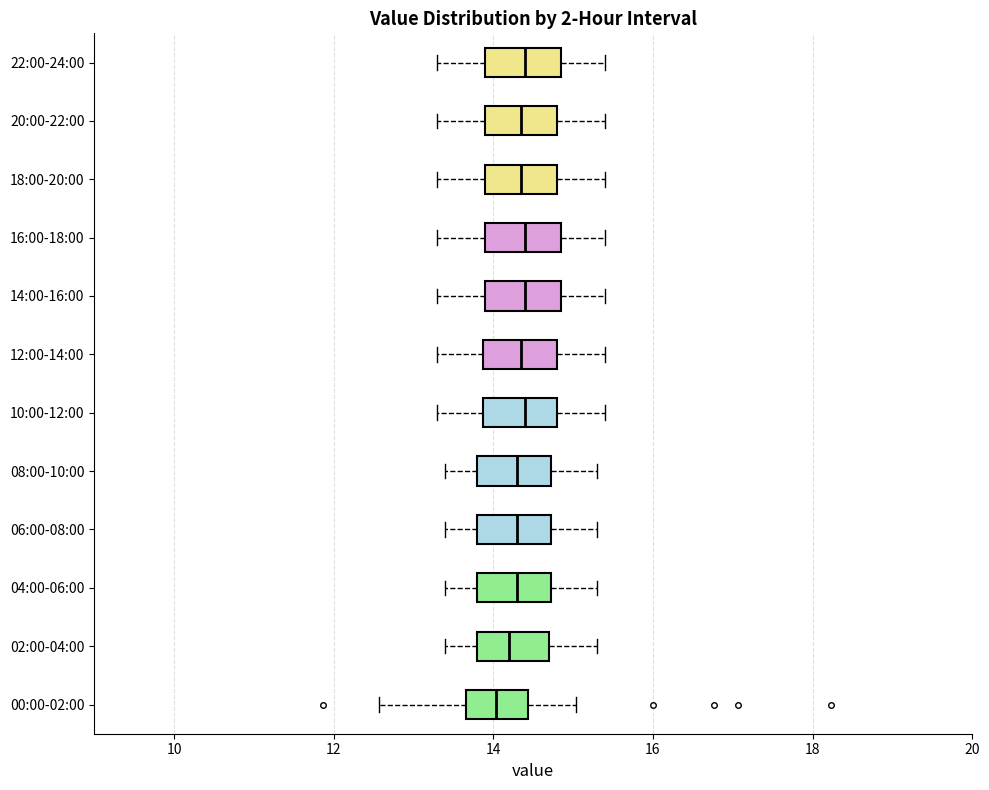

Where does the median line of the box for 04:00-06:00 sit on the x-axis? The values are not printed on the chart, so give them approximately, as read against the axis.

14.4